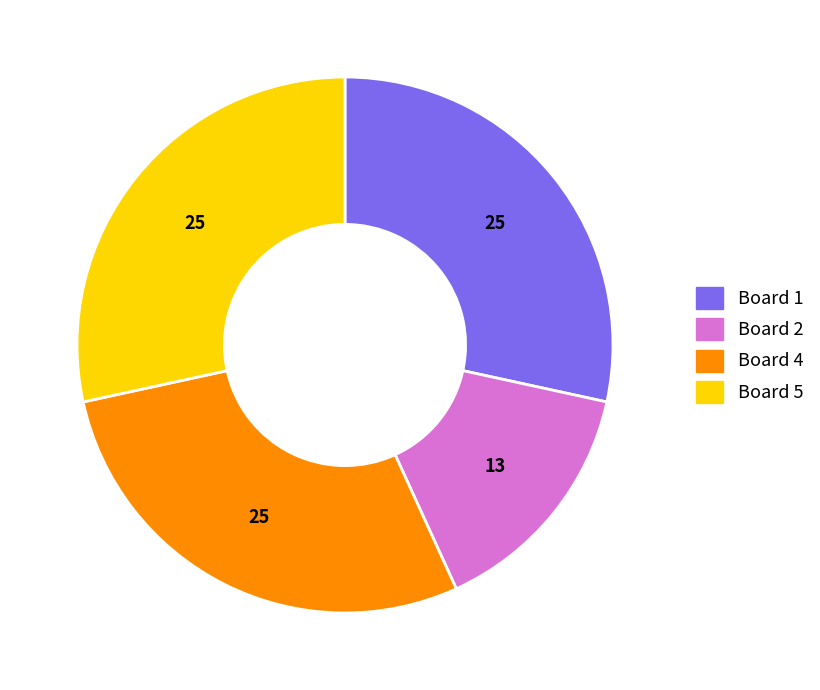

What is the smallest slice in the pie chart?

Board 2